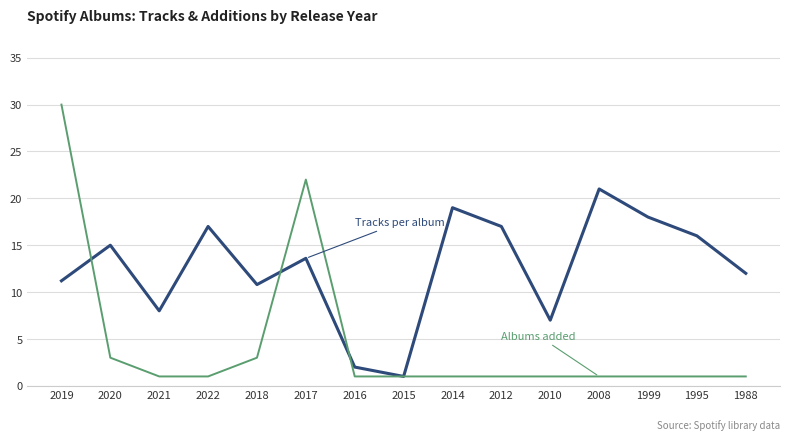

What position from the left is 2019?

1